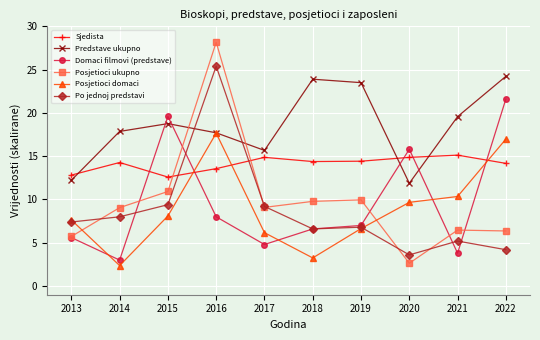

List the series in order of their peak value, highest first.

Posjetioci ukupno, Po jednoj predstavi, Predstave ukupno, Domaci filmovi (predstave), Posjetioci domaci, Sjedista